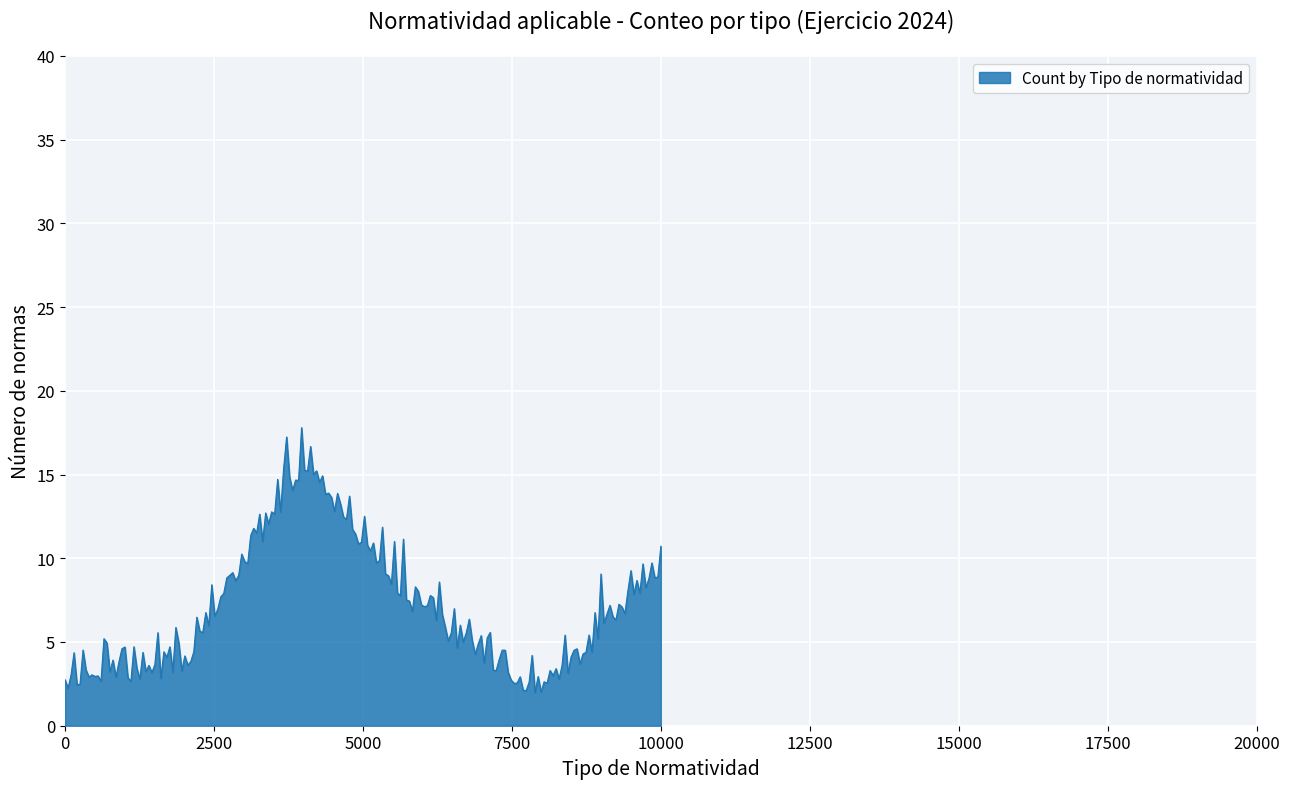

What is the maximum value shown in the chart?

17.8